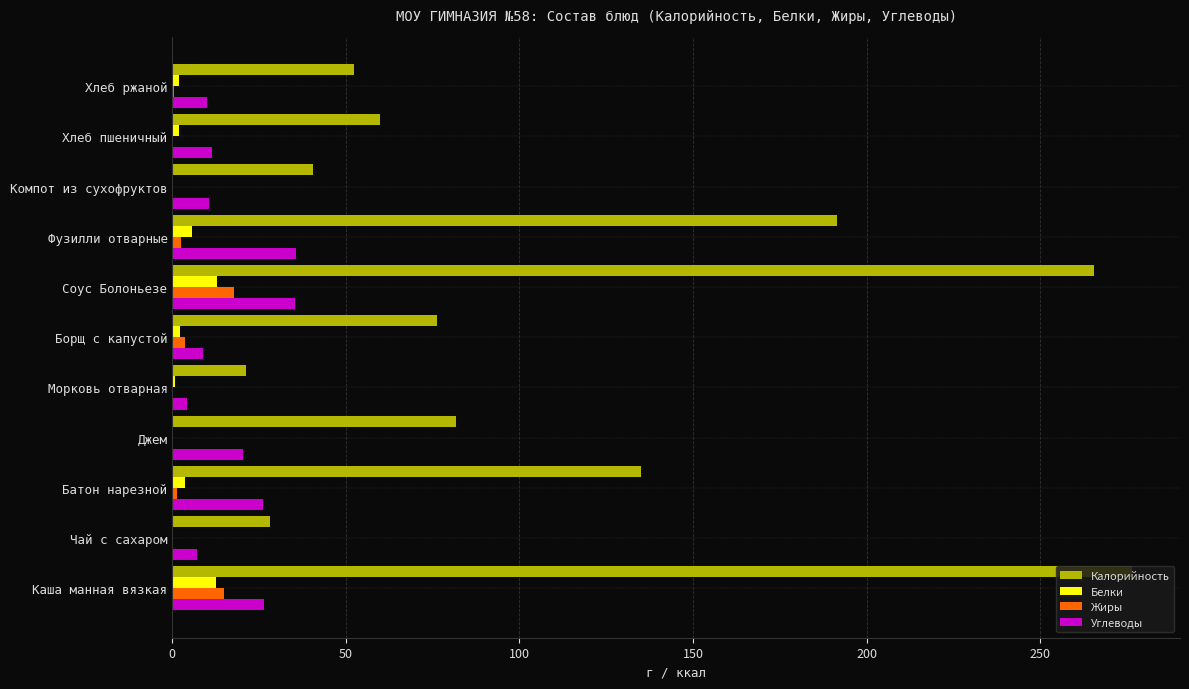

The value of Калорийность at Хлеб ржаной is 79.2. True or false?

False